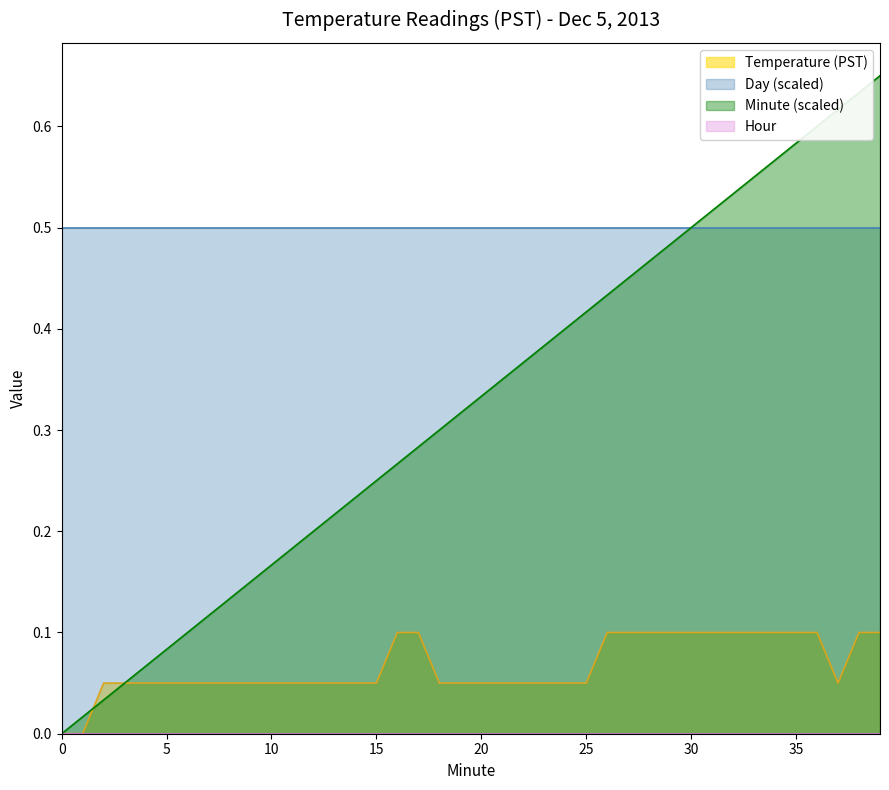

What is the total value across all series at 2?

0.1